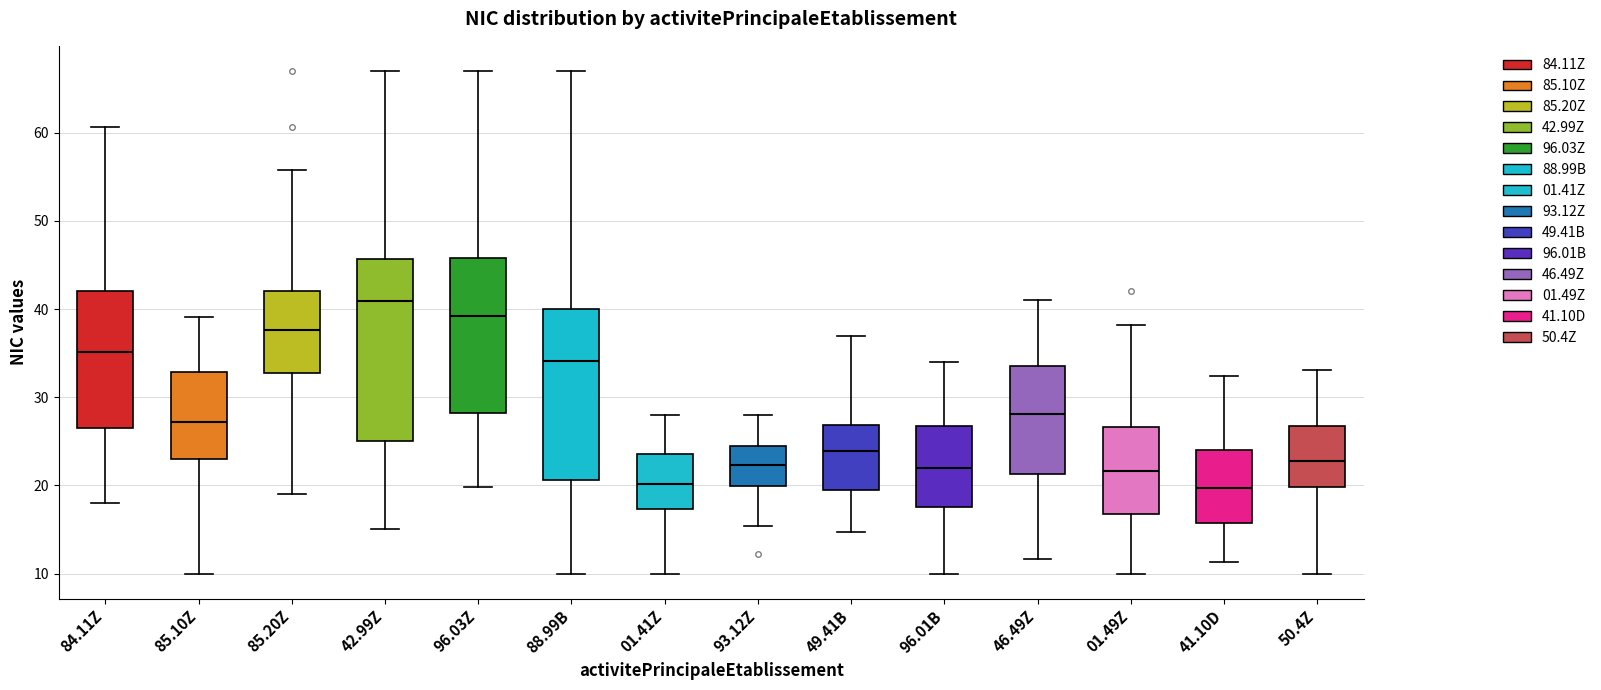

Reading left to right, transcribe this box plot: for each box, give where its median line is, the range the box spans, and where its two whiskers end, as read against the y-axis. The values are not printed on the chart, so give them approximately, as read against the axis.

84.11Z: median 35, box 27 to 42, whiskers 18 to 61
85.10Z: median 27, box 23 to 33, whiskers 10 to 39
85.20Z: median 38, box 33 to 42, whiskers 19 to 56
42.99Z: median 41, box 25 to 46, whiskers 15 to 67
96.03Z: median 39, box 28 to 46, whiskers 20 to 67
88.99B: median 34, box 21 to 40, whiskers 10 to 67
01.41Z: median 20, box 17 to 24, whiskers 10 to 28
93.12Z: median 22, box 20 to 24, whiskers 15 to 28
49.41B: median 24, box 19 to 27, whiskers 15 to 37
96.01B: median 22, box 18 to 27, whiskers 10 to 34
46.49Z: median 28, box 21 to 34, whiskers 12 to 41
01.49Z: median 22, box 17 to 27, whiskers 10 to 38
41.10D: median 20, box 16 to 24, whiskers 11 to 32
50.4Z: median 23, box 20 to 27, whiskers 10 to 33